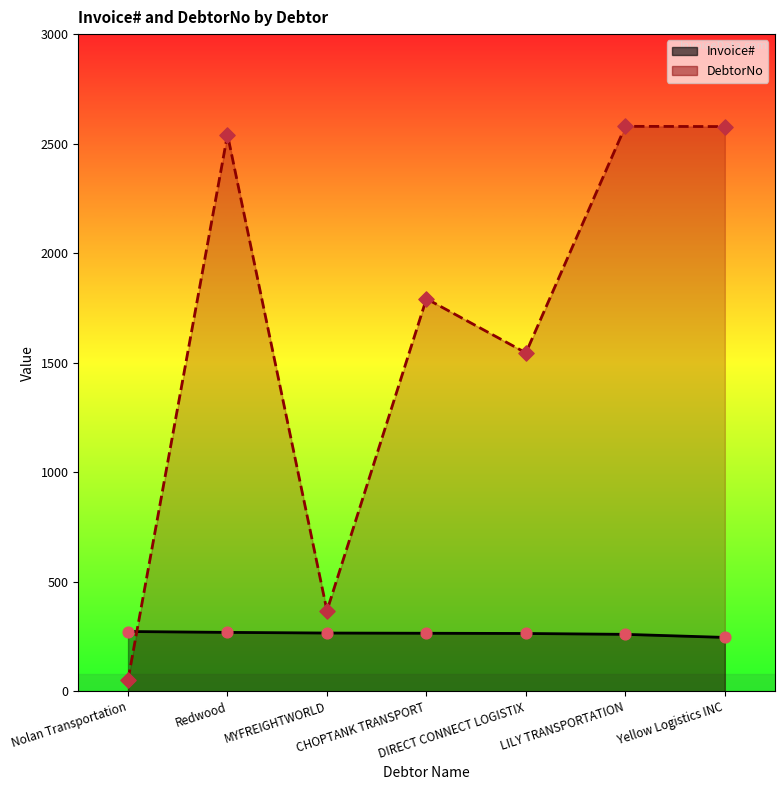

Which series contains the highest Y value?

DebtorNo